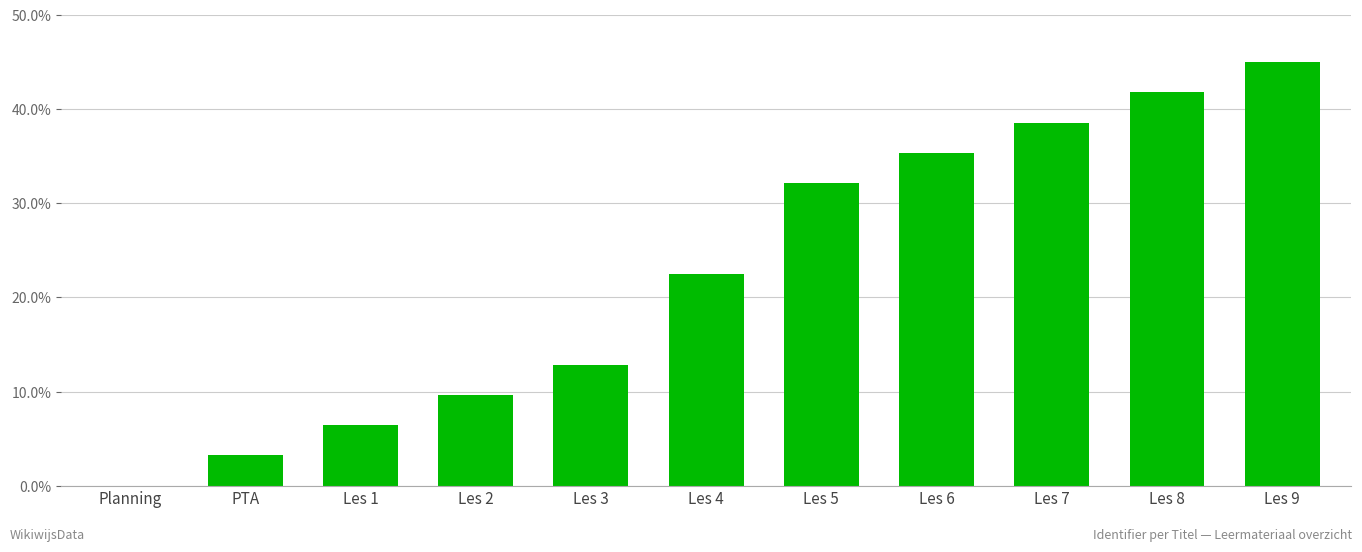

Reading left to right, list all the values displayed in this chart.

0.0	0.0	0.1	0.1	0.1	0.2	0.3	0.4	0.4	0.4	0.5